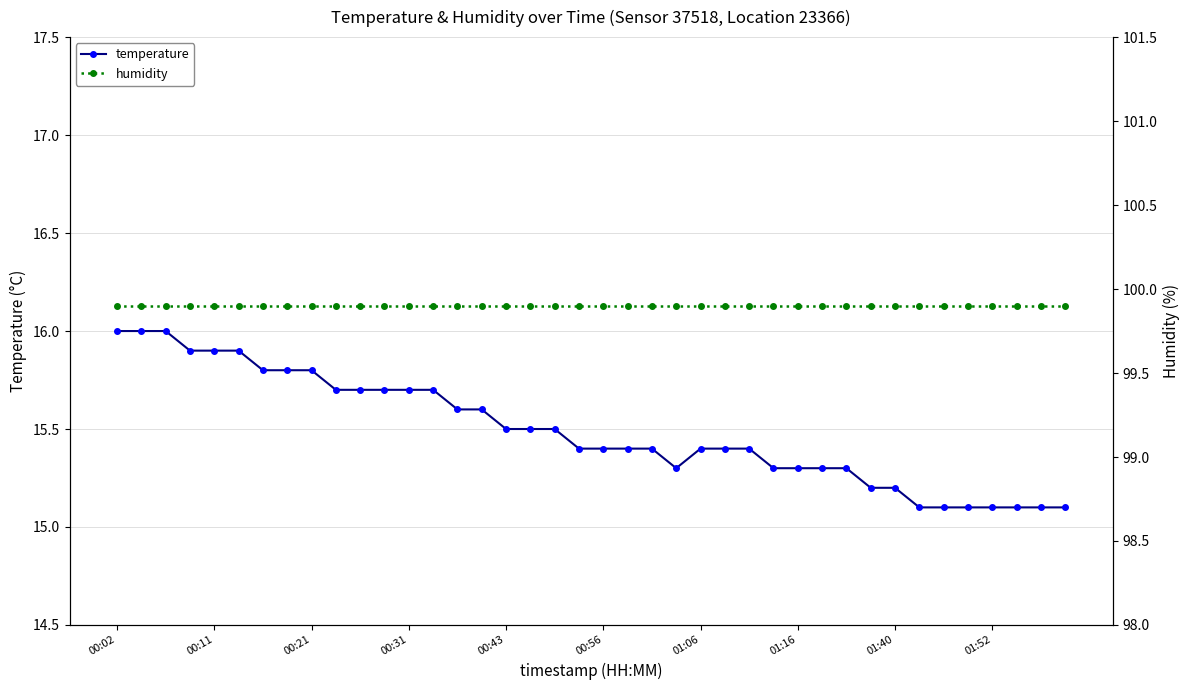

At which category is the sum across all series the highest?

00:02